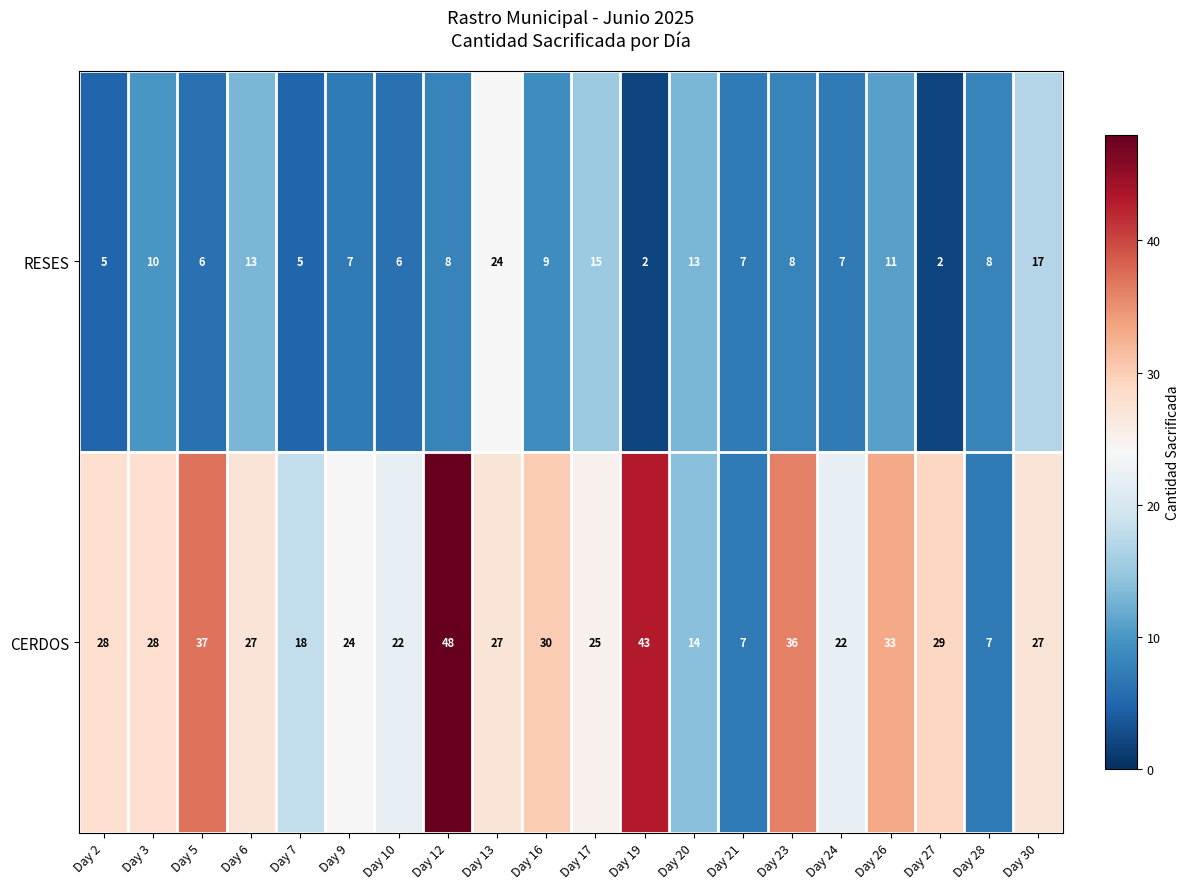

How many data points does each series have?

20